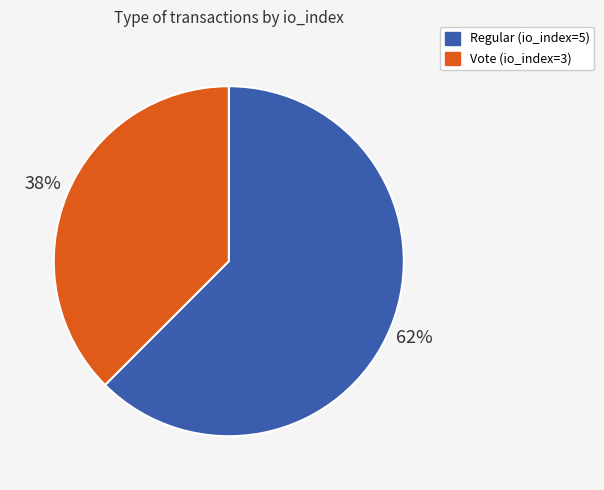

To the nearest percent, what is the average slice percentage?

50%